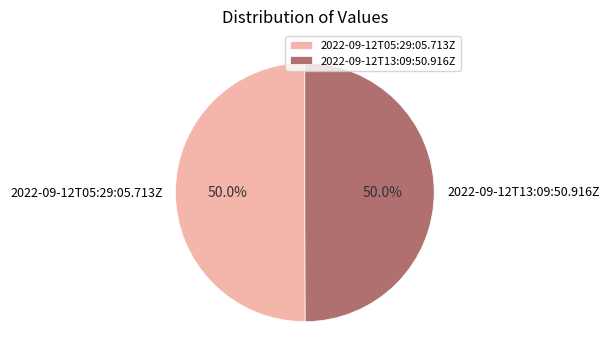

What is the total percentage of 2022-09-12T05:29:05.713Z and 2022-09-12T13:09:50.916Z?

100.0%